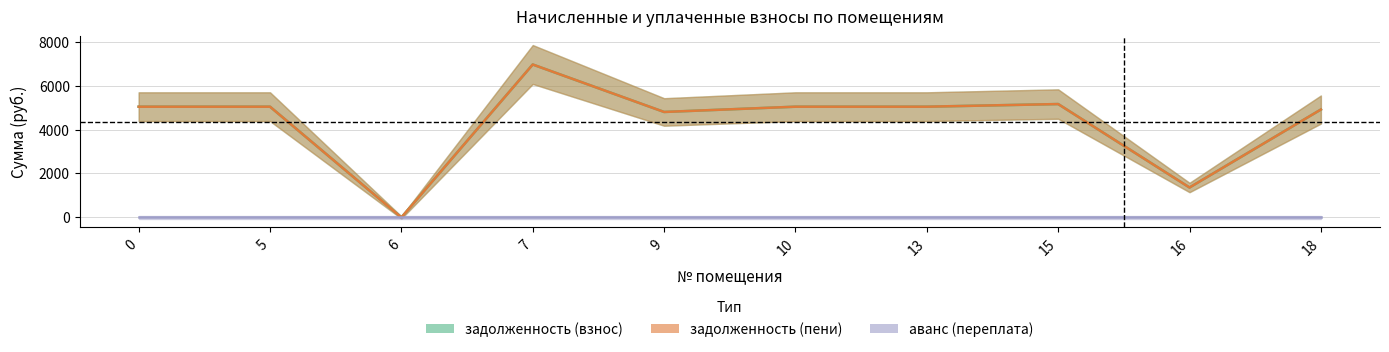

List the labels in order of задолженность (взнос) value, smallest first.

6, 16, 9, 18, 0, 5, 10, 13, 15, 7